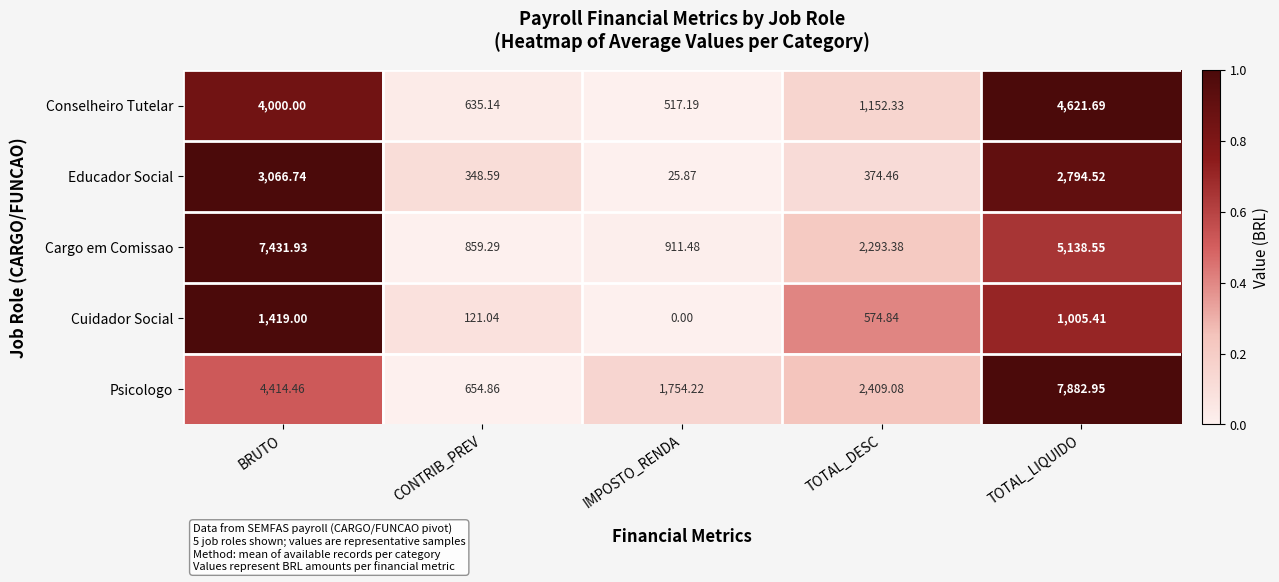

Which series changed the most between IMPOSTO_RENDA and TOTAL_DESC?

Cargo em Comissao